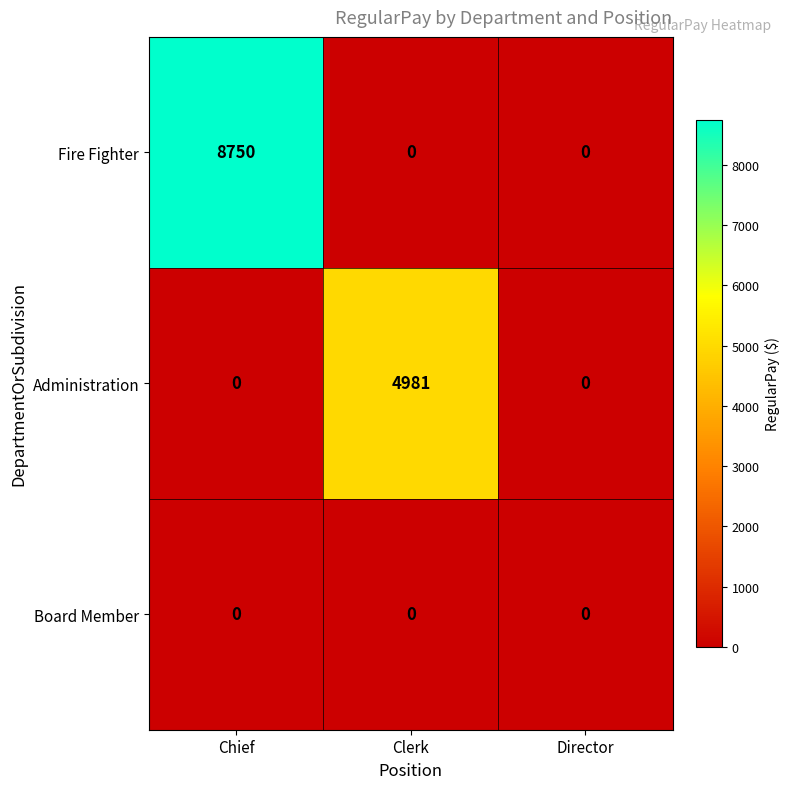

Reading left to right, list all the values displayed in this chart.

Fire Fighter: Chief=8750	Clerk=0	Director=0
Administration: Chief=0	Clerk=4981	Director=0
Board Member: Chief=0	Clerk=0	Director=0